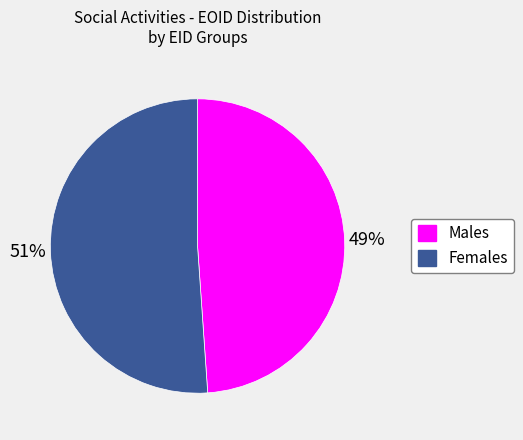

Is there any slice that represents more than half of the pie?

Yes